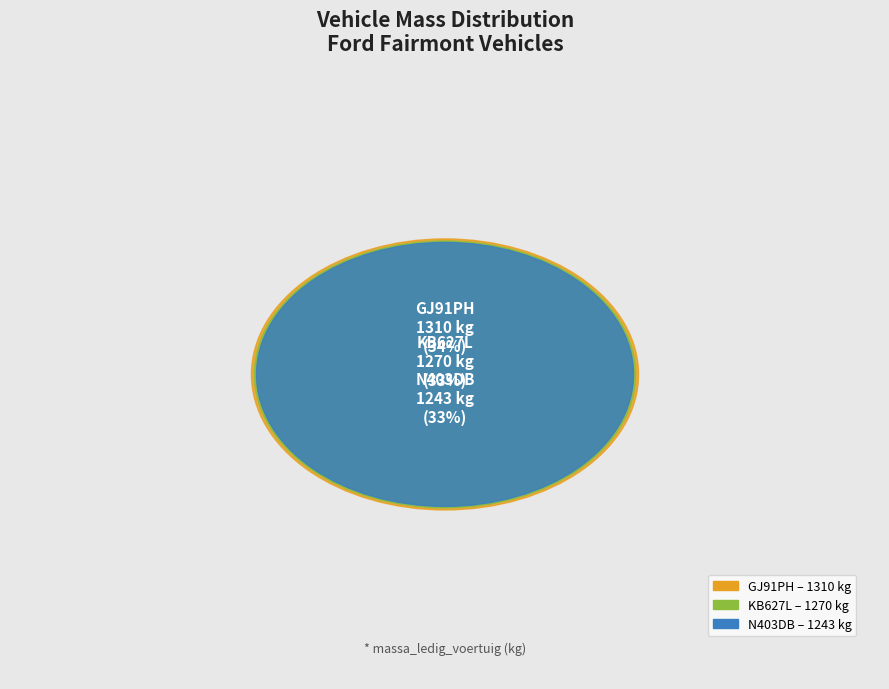

To the nearest percent, what is the combined percentage of KB627L and GJ91PH?

67%